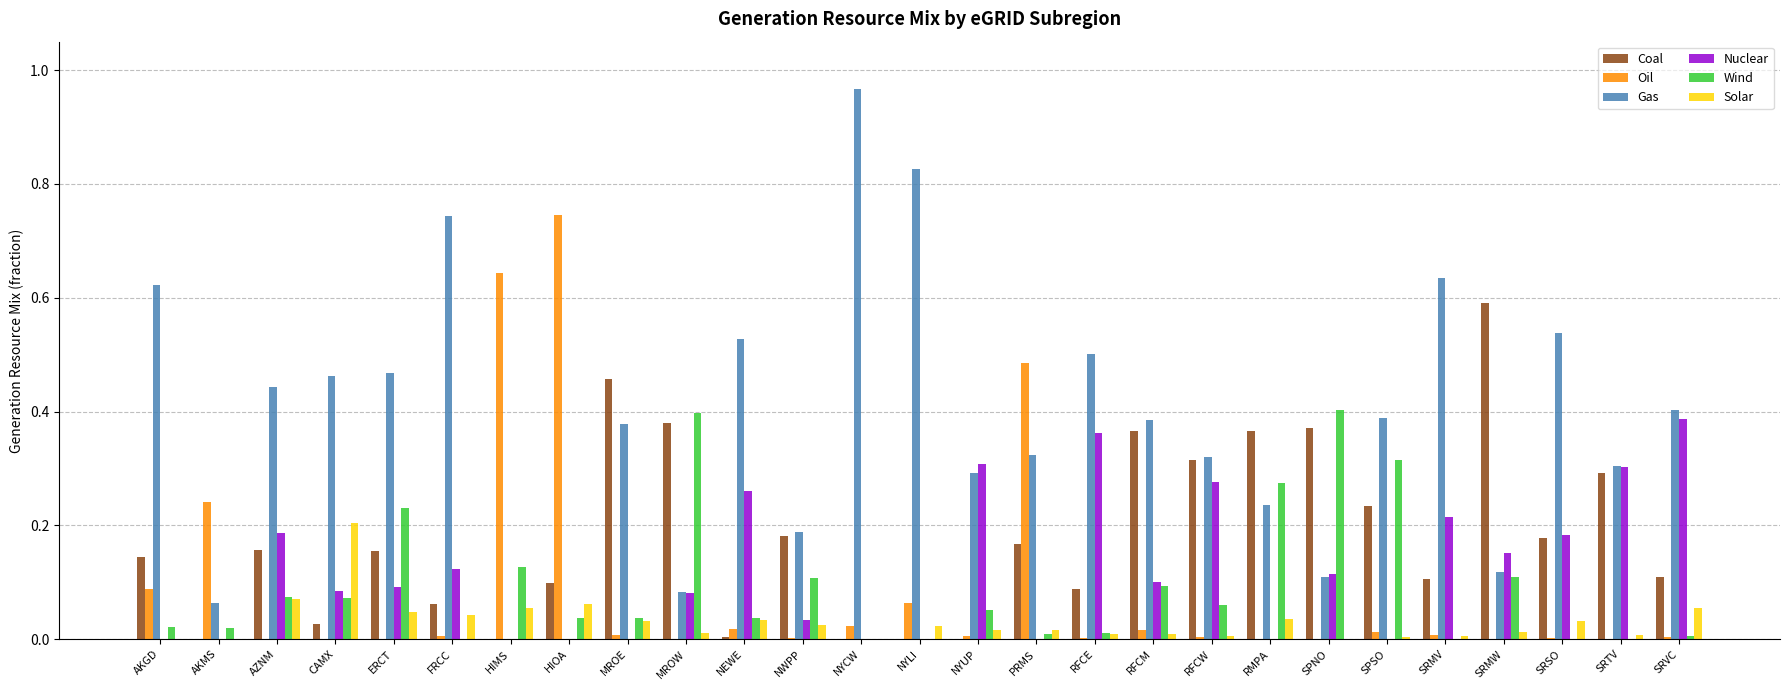

How many data points does each series have?

27